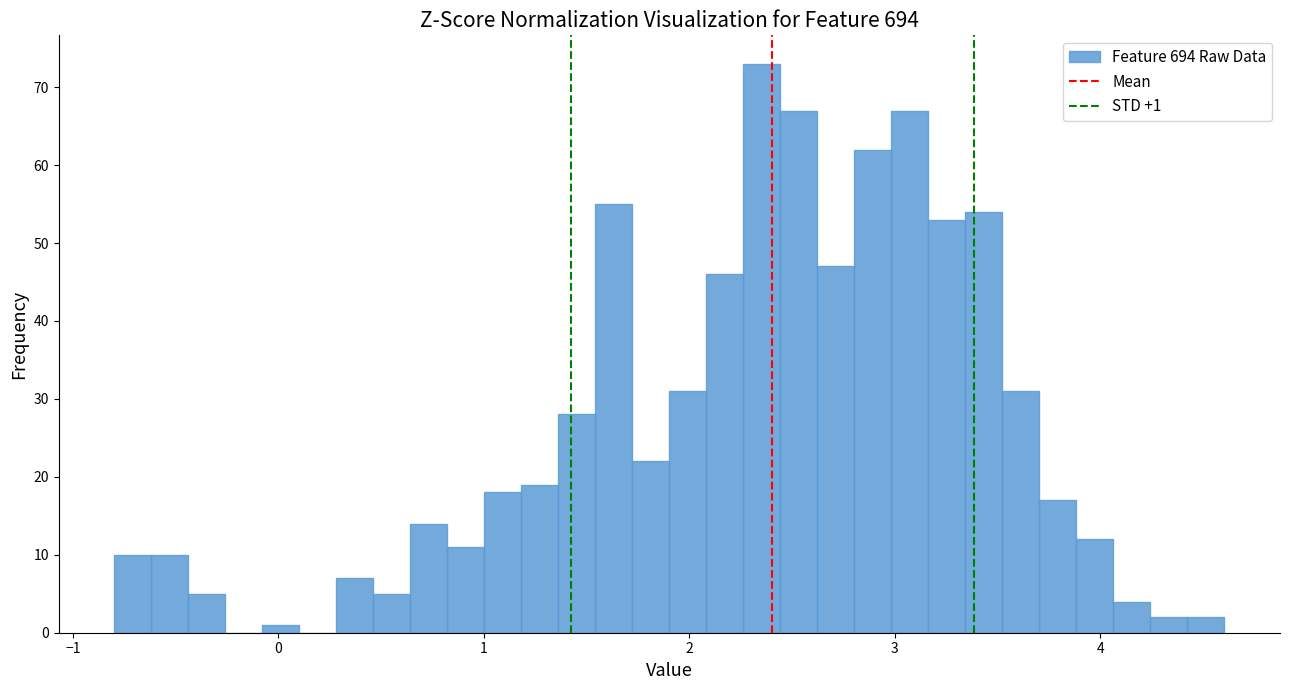

Read against the x-axis, roughly where is the centre of the tallest bar?

2.4